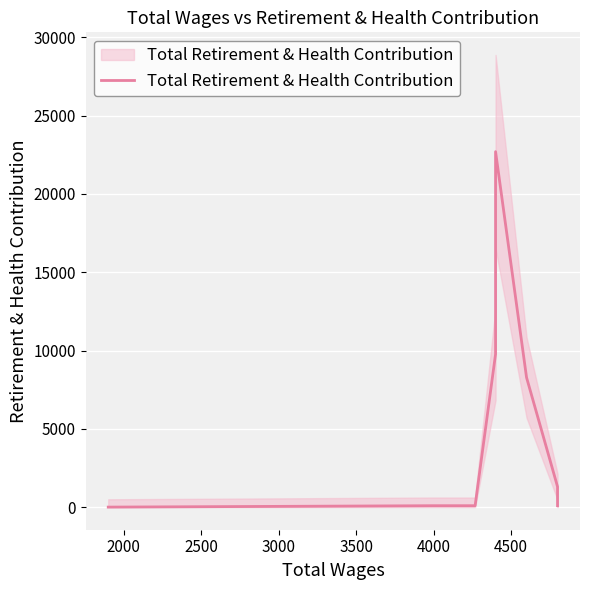

How many data points are above 1305?

3